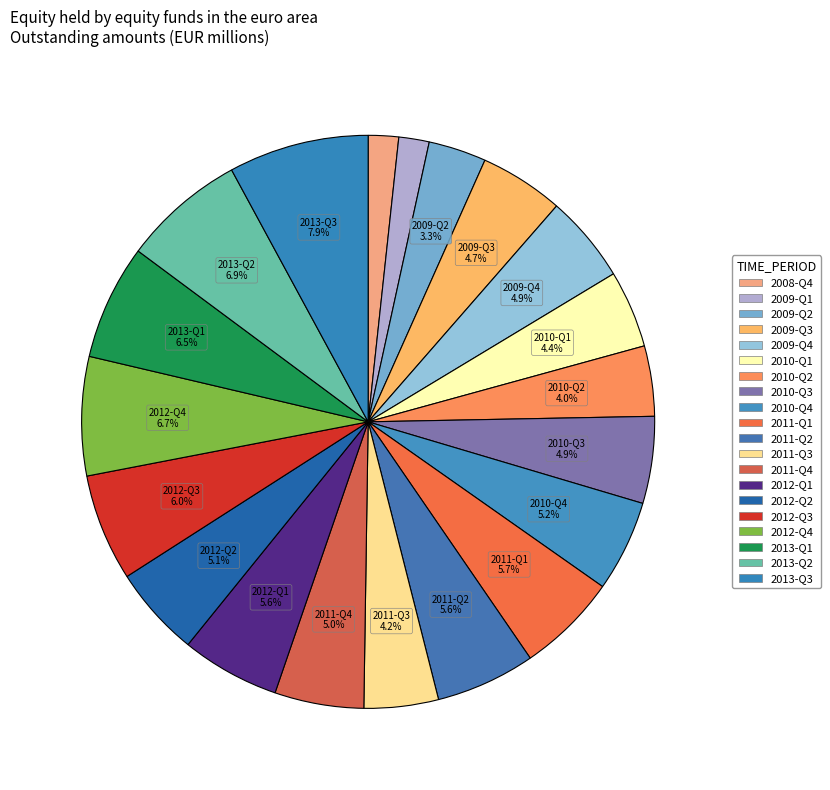

Count the number of slices in the pie.

20